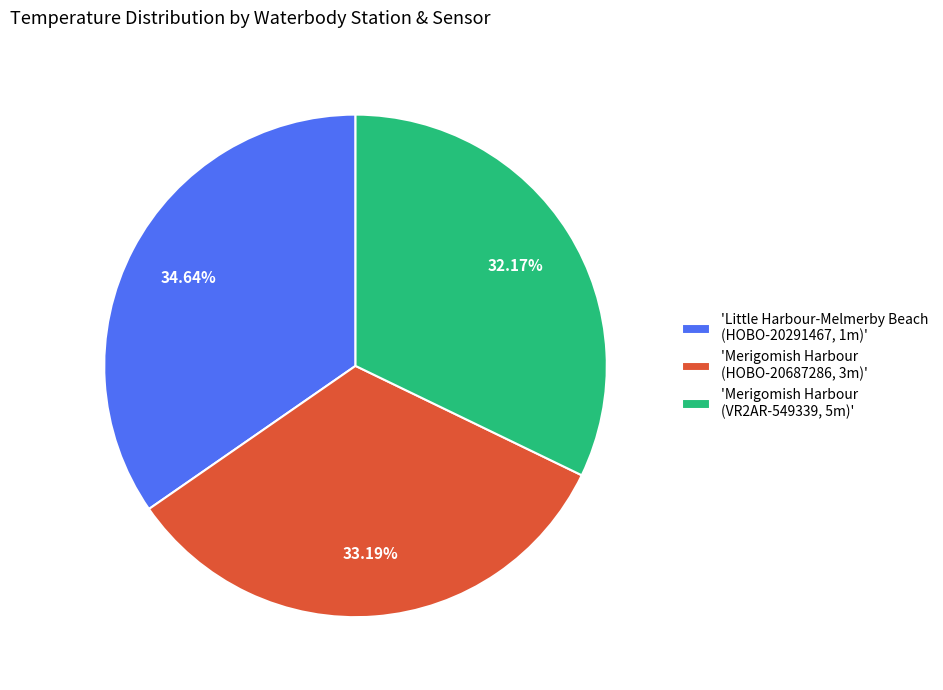

Rank the categories by value from highest to lowest.

'Little Harbour-Melmerby Beach (HOBO-20291467, 1m)', 'Merigomish Harbour (HOBO-20687286, 3m)', 'Merigomish Harbour (VR2AR-549339, 5m)'